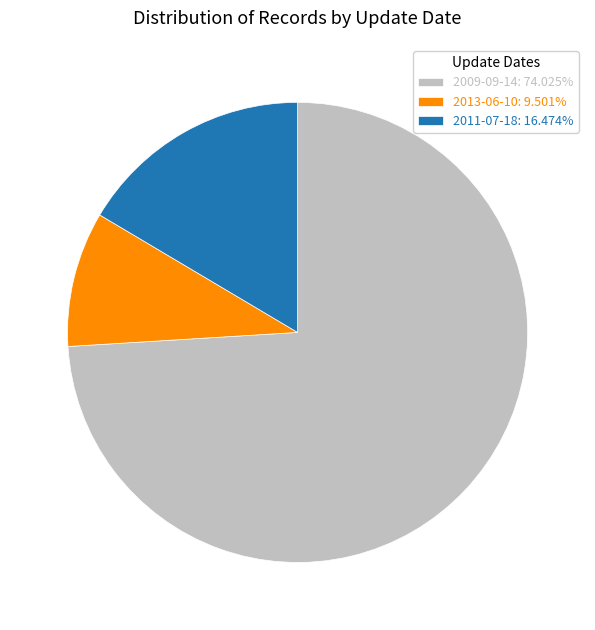

Is there a majority slice in this chart?

Yes